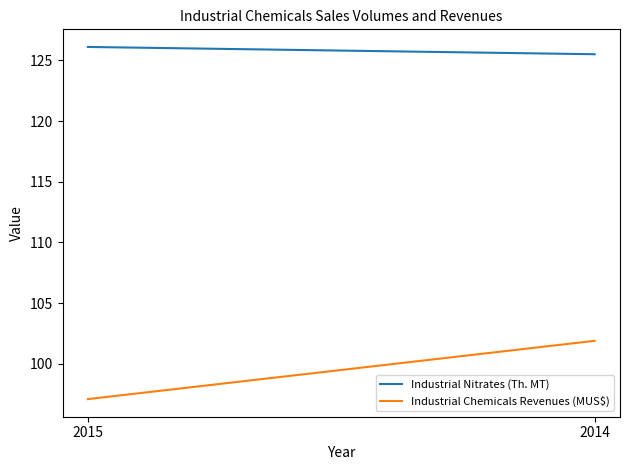

How many values in the Industrial Nitrates (Th. MT) series are below 126?

1